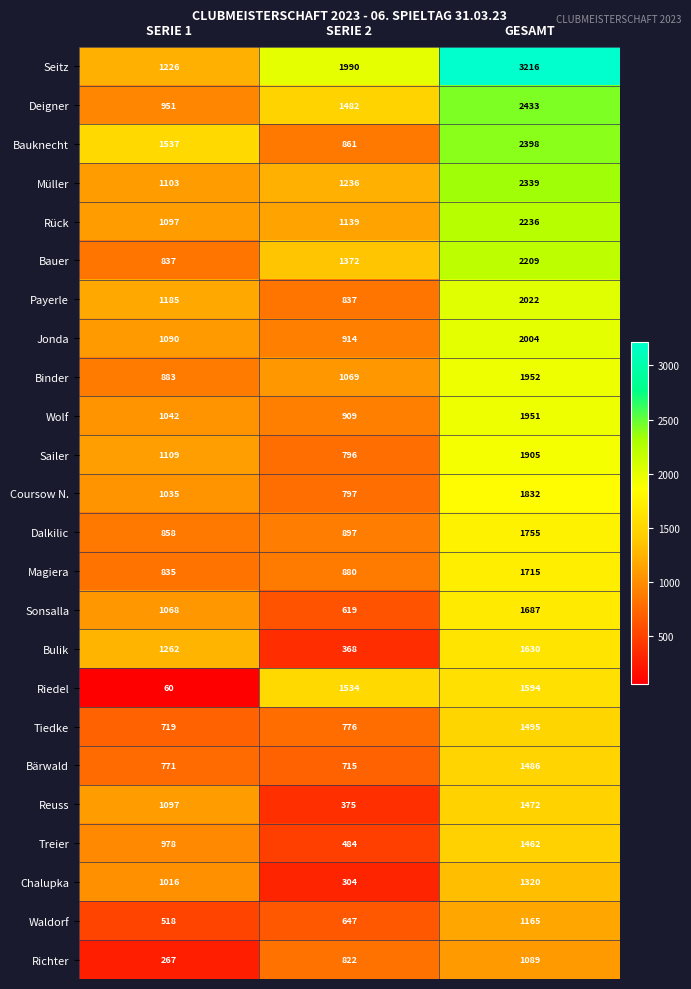

What is the maximum value shown in the chart?

3216